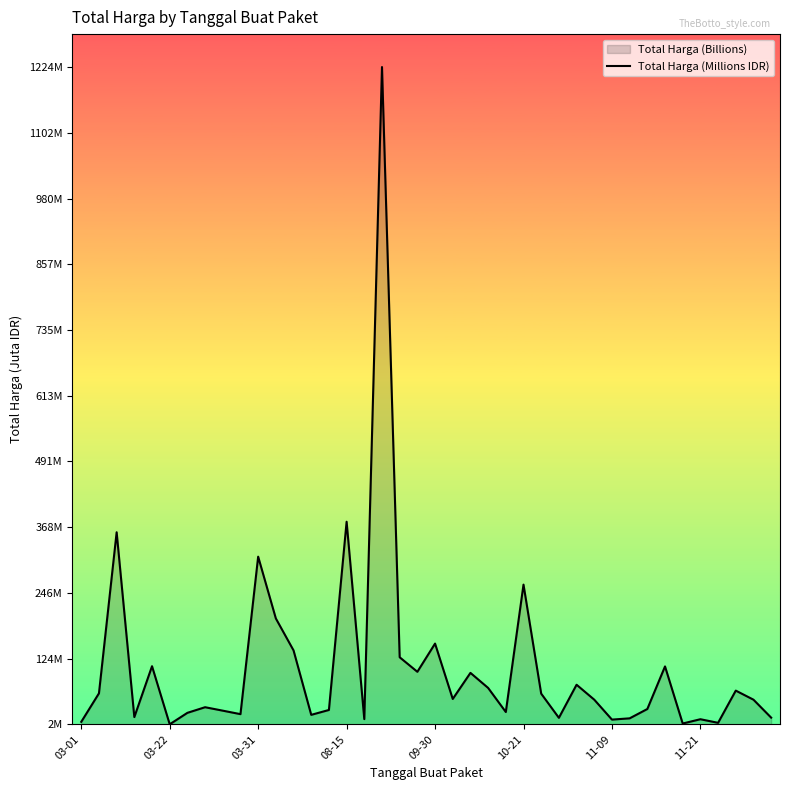

How many data points are above 48?

21